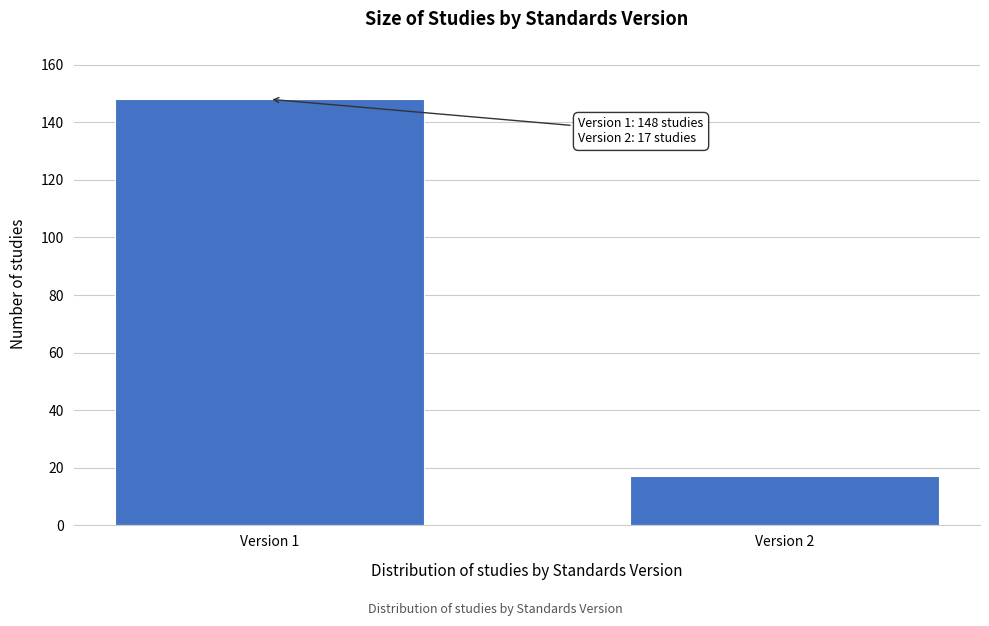

Reading right to left, what are all the values shown in this chart?

17	148